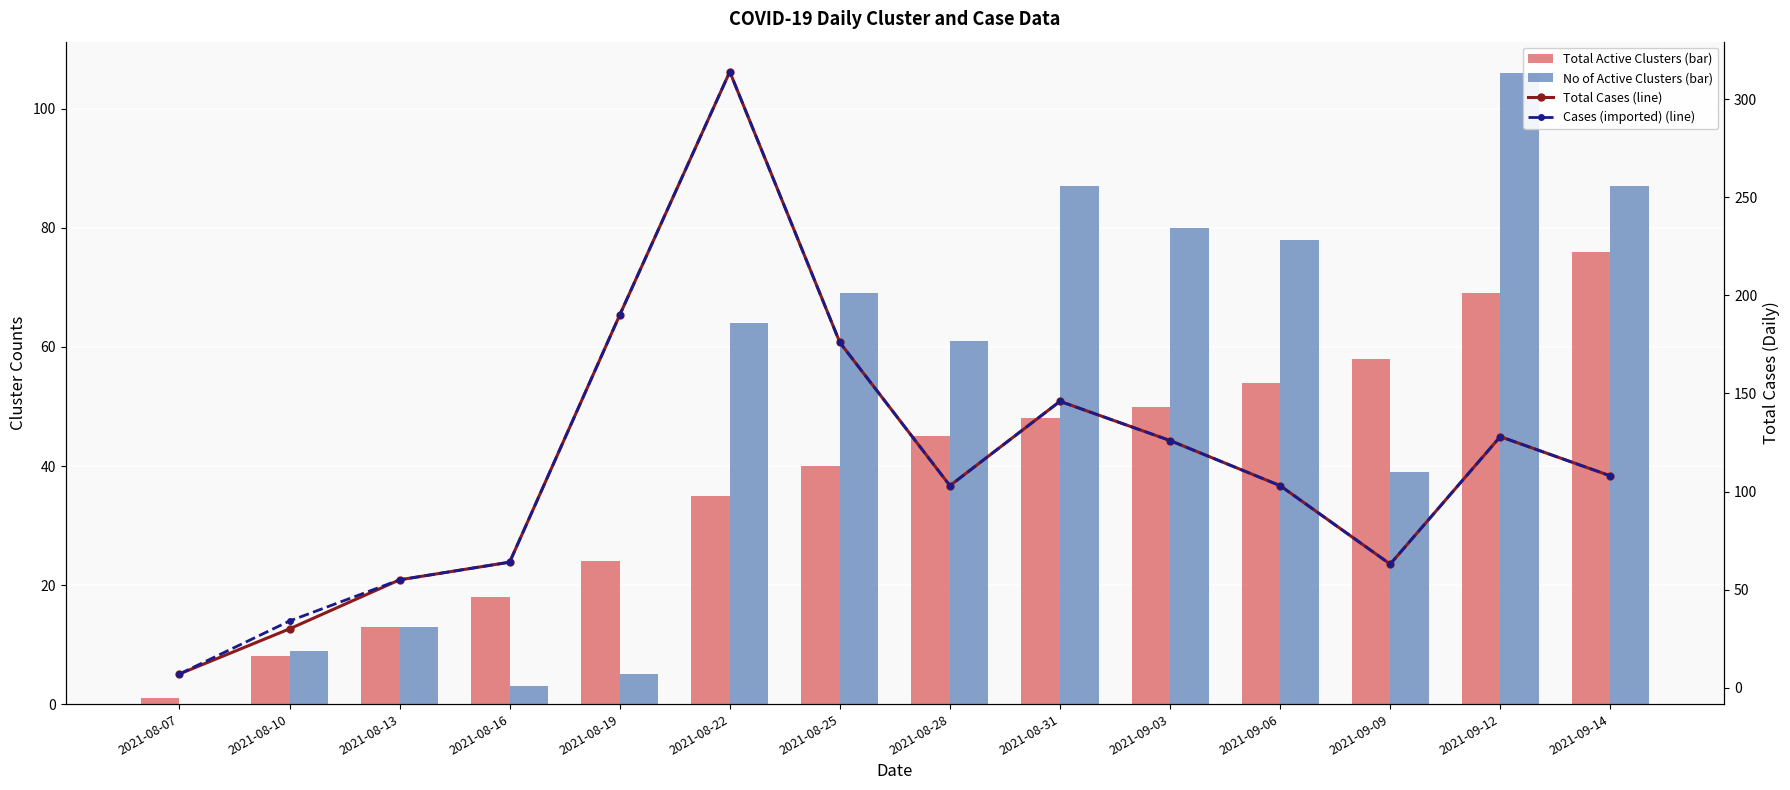

What is the total value across all series at 2021-09-09?

223